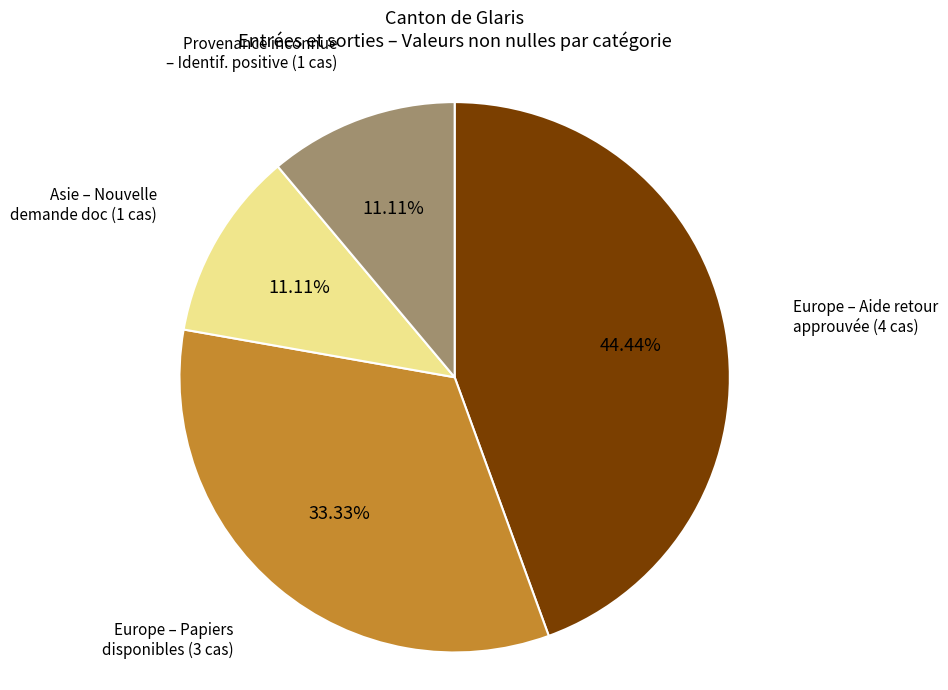

Count the number of slices in the pie.

4